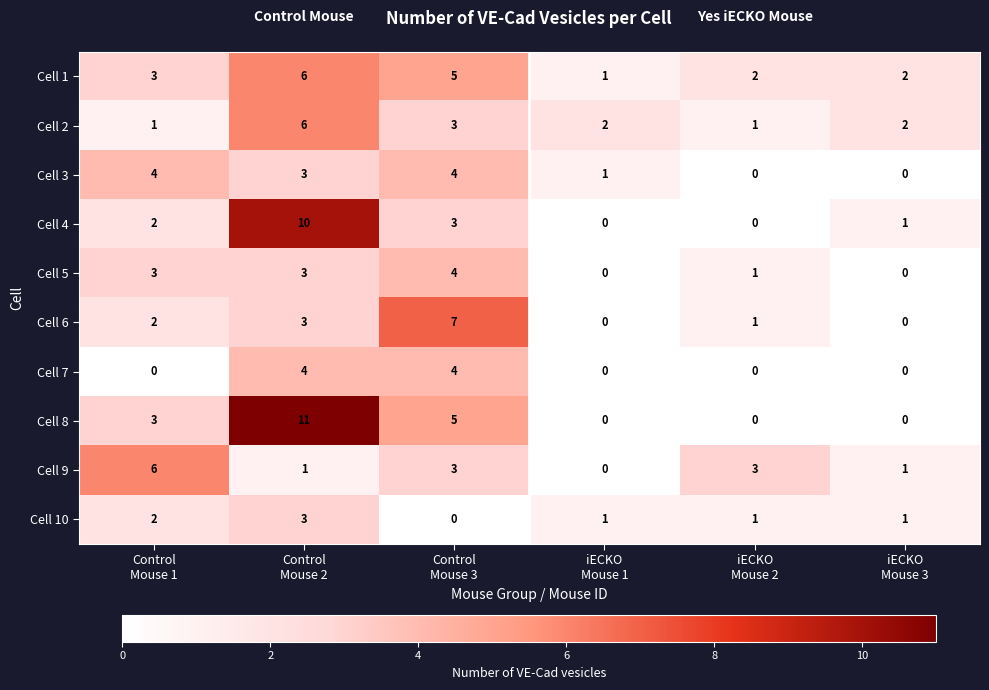

Which series has the largest range (max minus min)?

Cell 8